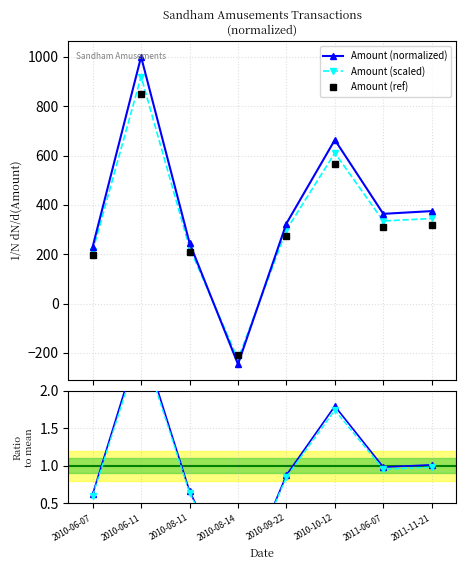

Is the value of Ratio scaled at 2010-06-11 greater than the value of Amount (ref) at 2010-08-14?

Yes